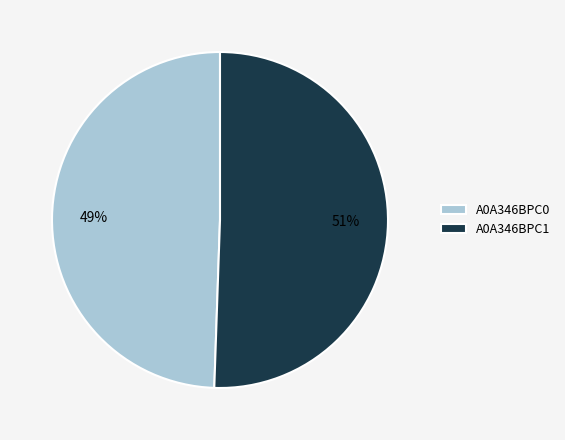

How many slices are in this pie chart?

2